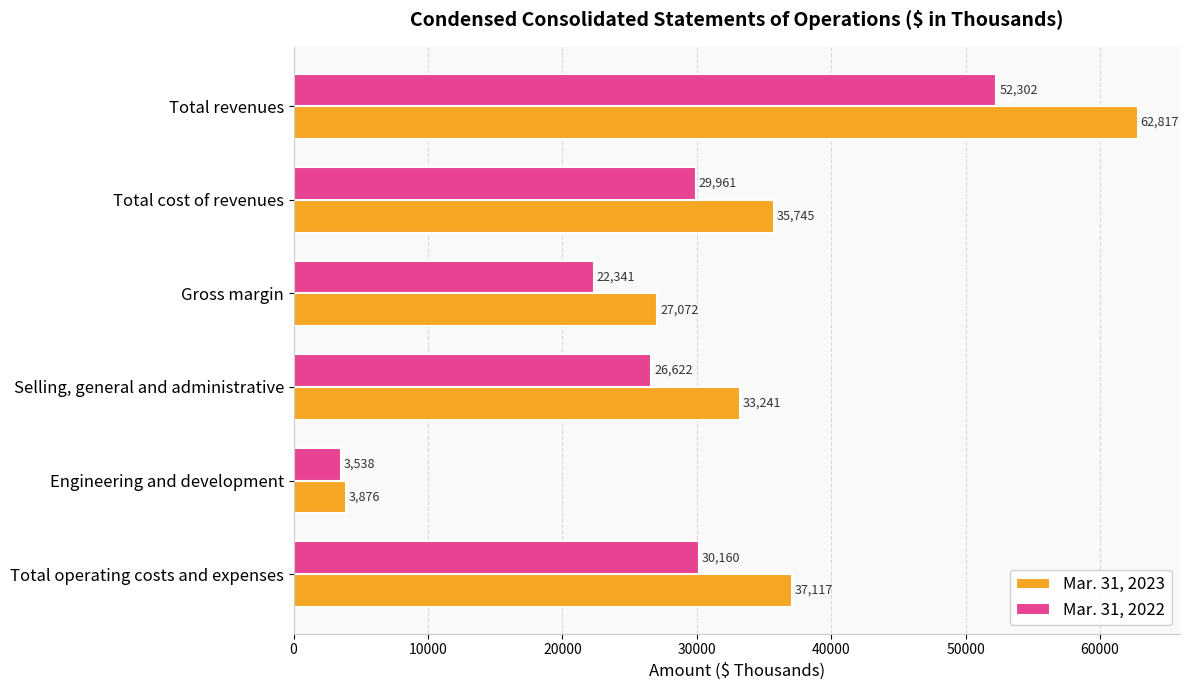

Is the value of Mar. 31, 2023 at Engineering and development greater than the value of Mar. 31, 2022 at Total operating costs and expenses?

No